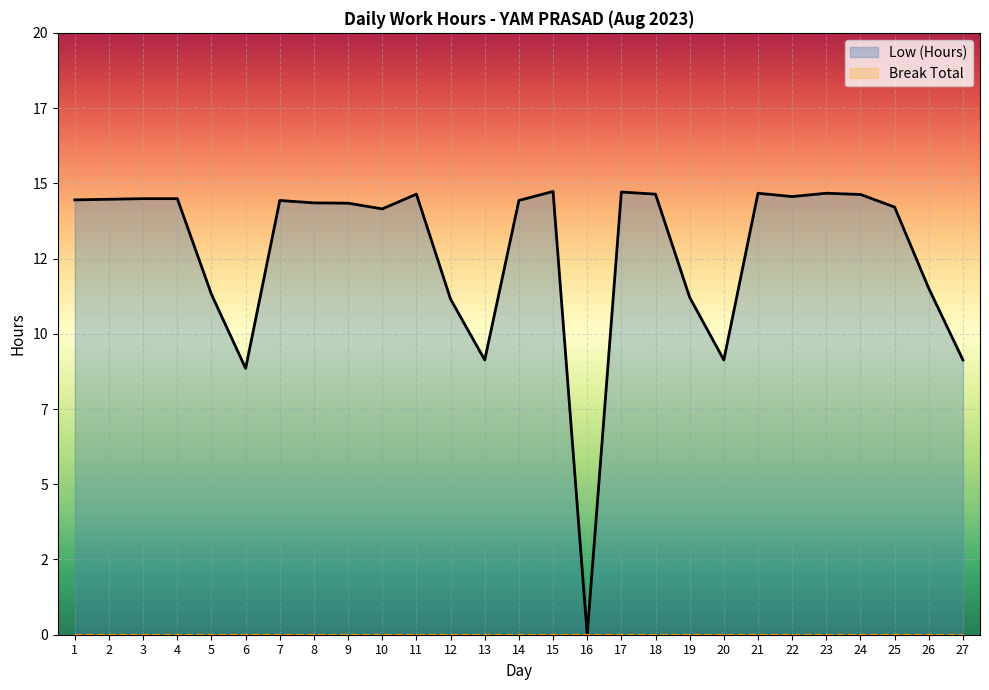

What is the average value?

12.7